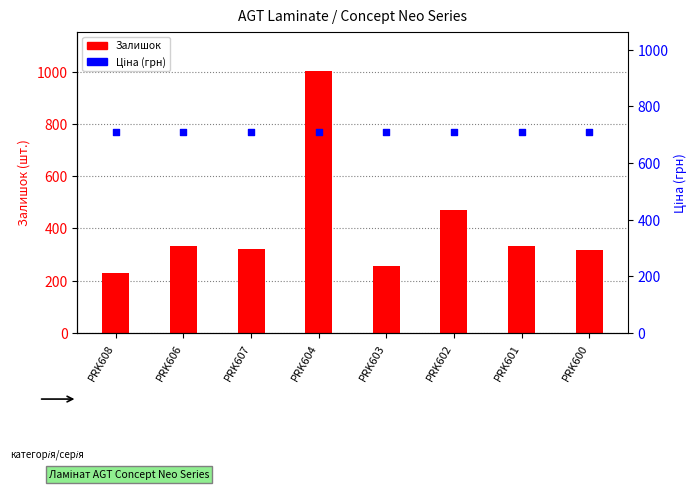

At which category is the sum across all series the highest?

PRK604